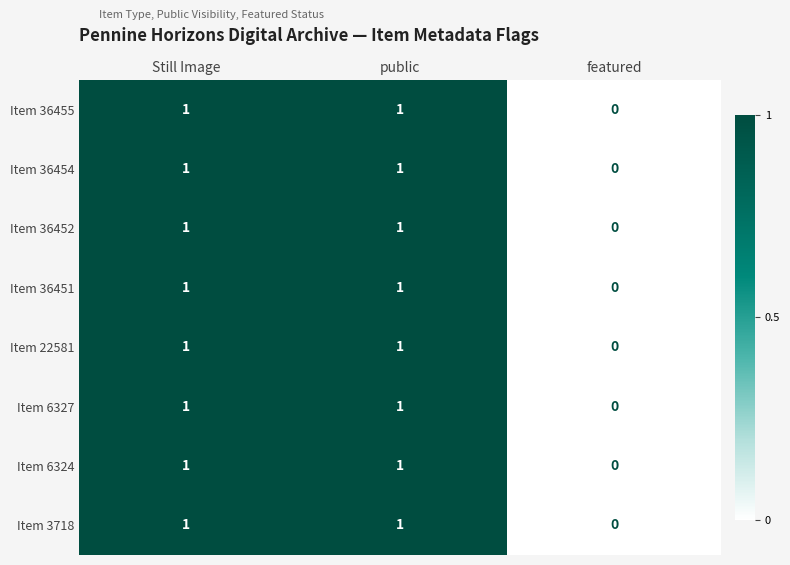

Count the Item 36454 values in the range 0 to 1.

3